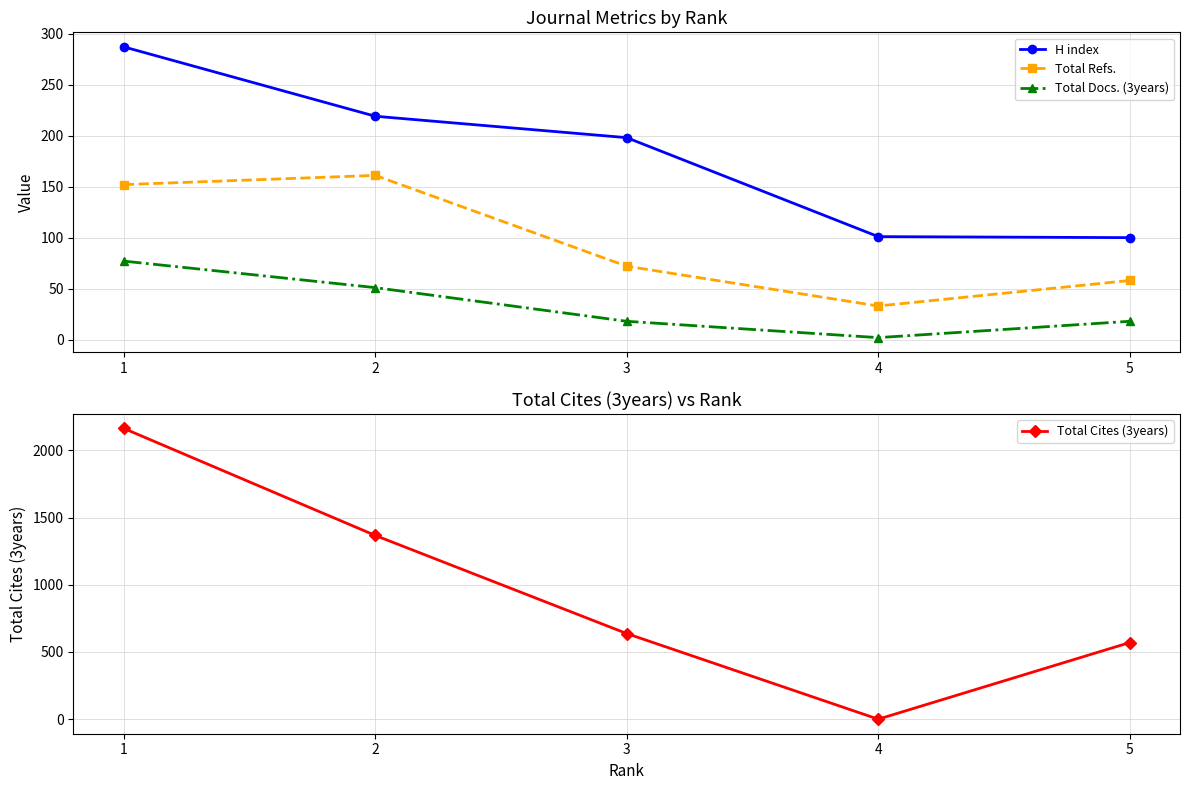

What is the average value of the Total Docs. (3years) series?

33